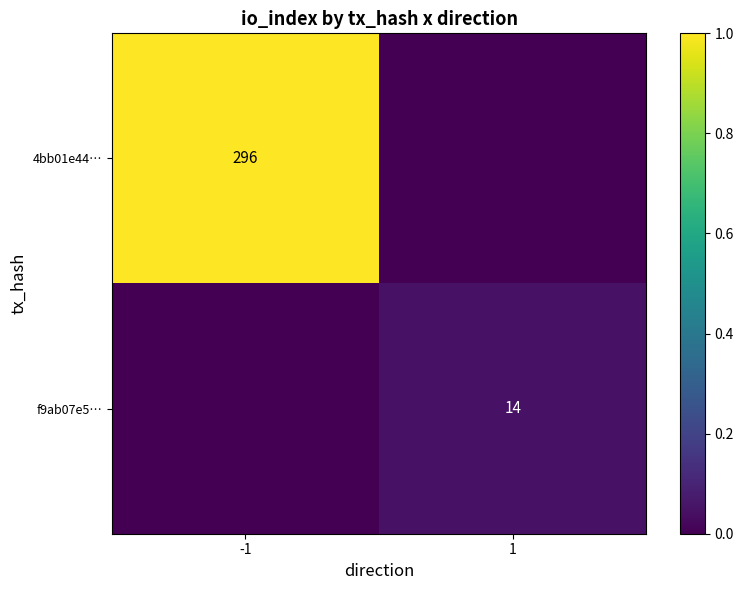

The value of f9ab07e5… at 1 is 14. True or false?

True